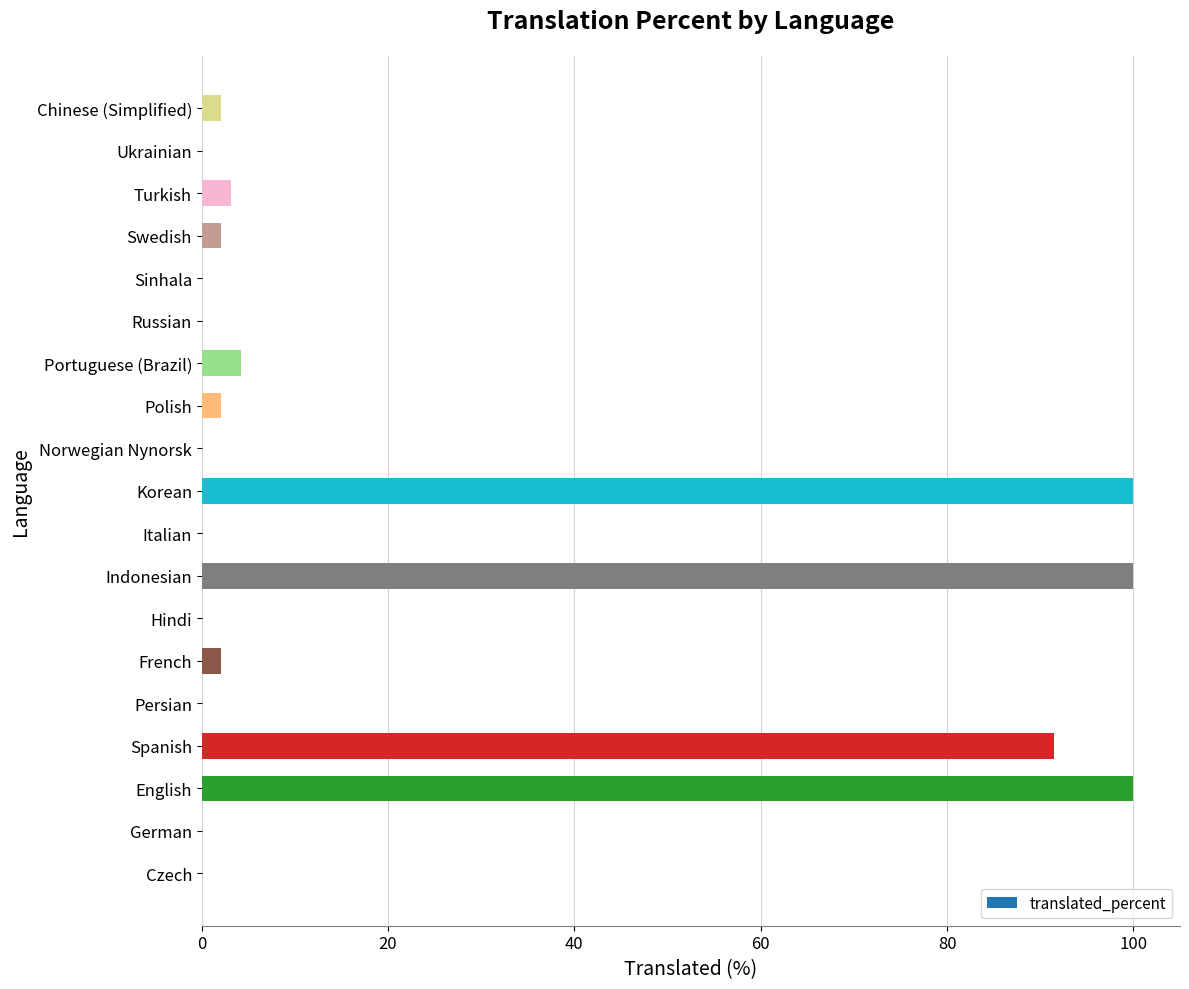

True or false: the data shows 0.0 at German.

True